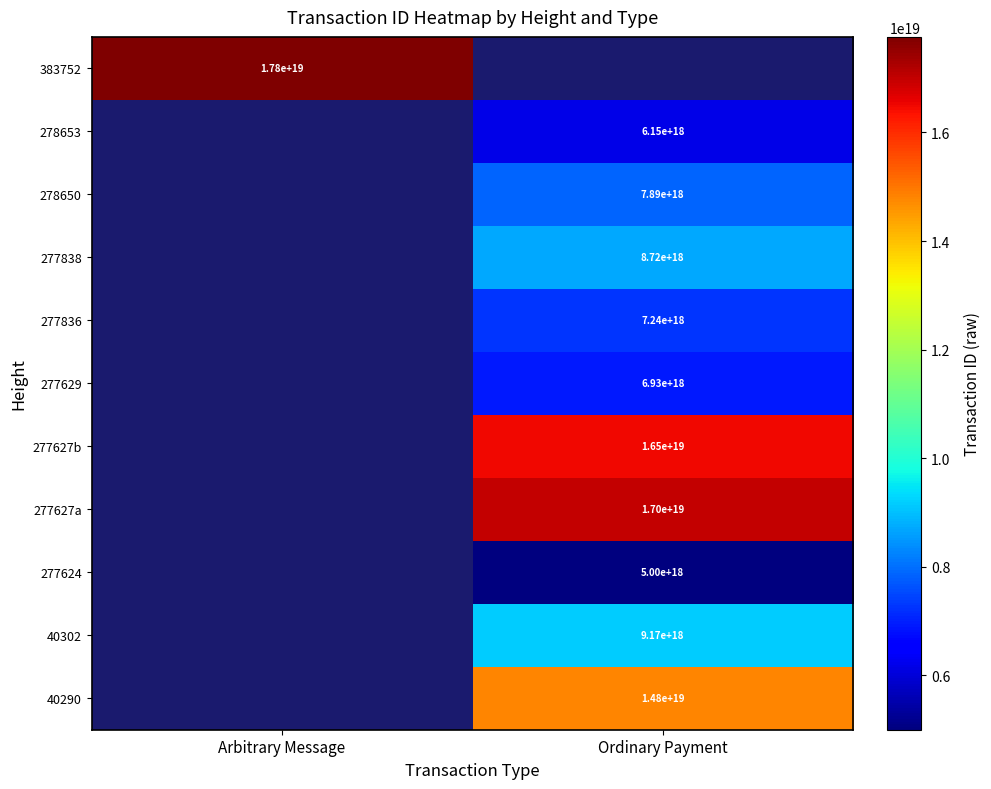

Which has a higher value, Ordinary Payment or Arbitrary Message?

Arbitrary Message